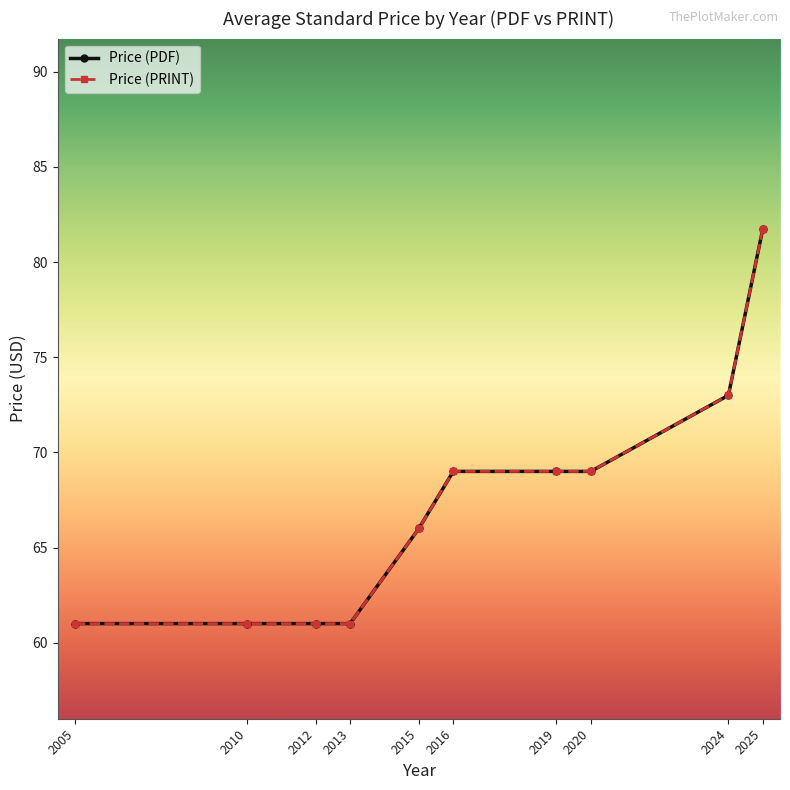

What is the maximum value for Price (PRINT)?

81.8